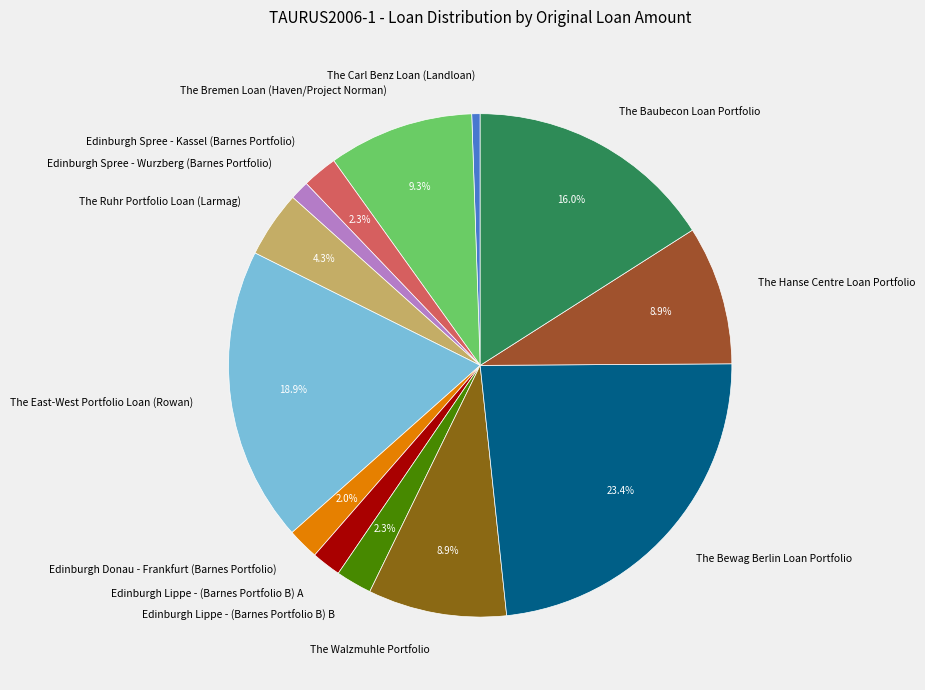

To the nearest percent, what percentage of the pie is Edinburgh Donau - Frankfurt (Barnes Portfolio)?

2%